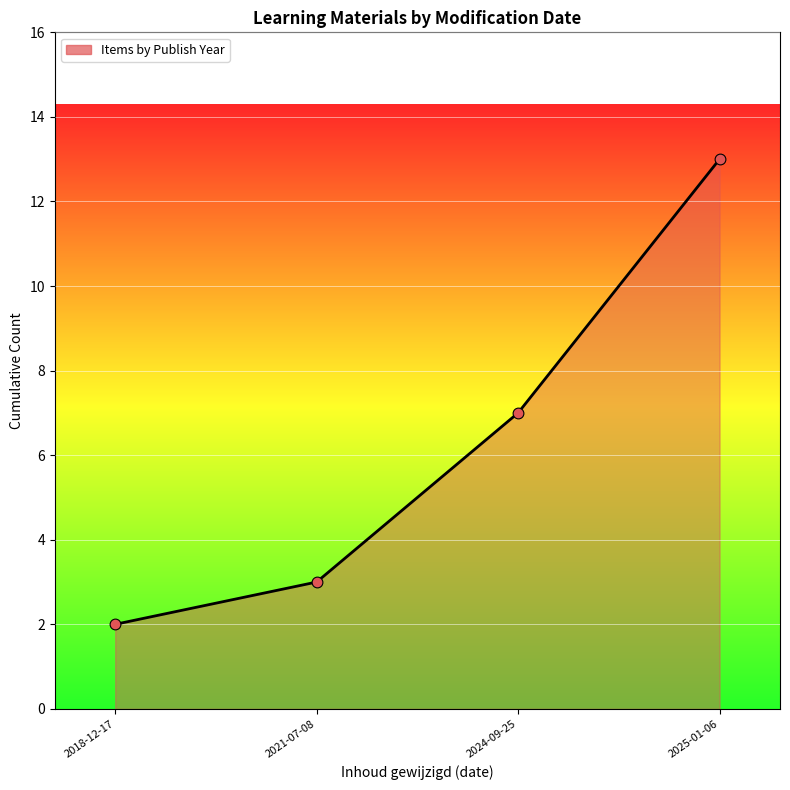

What is the ratio of the value at 2025-01-06 to the value at 2018-12-17?

6.5